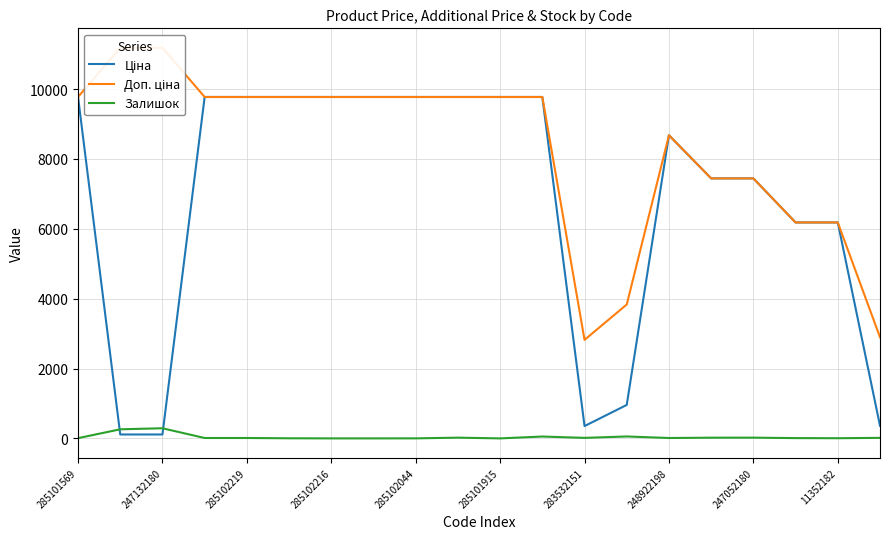

What is the highest value of the Залишок series?

290.0